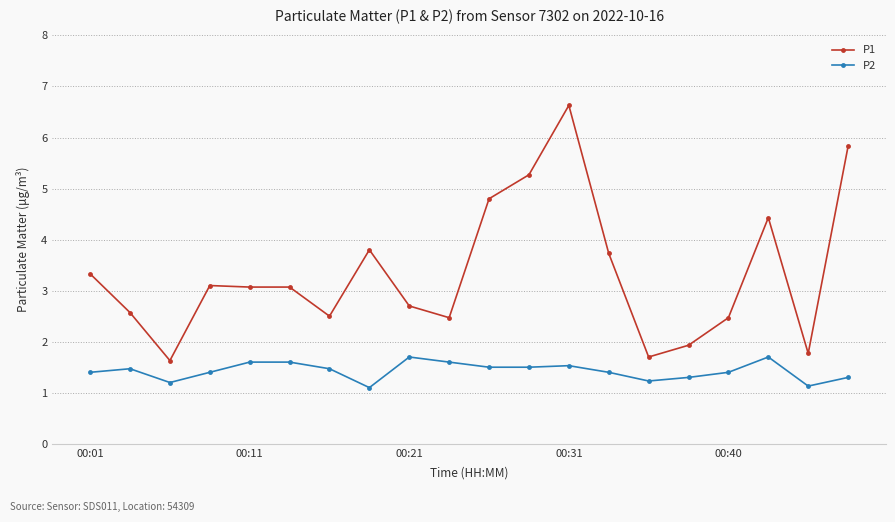

At how many categories does at least one series exceed 1?

20